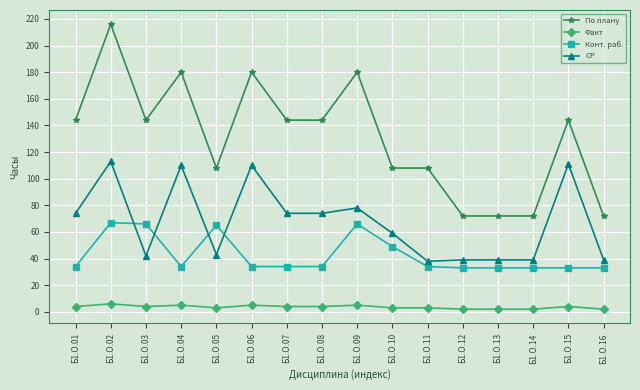

What are all the series names shown in the legend?

По плану, Факт, Конт. раб., СР